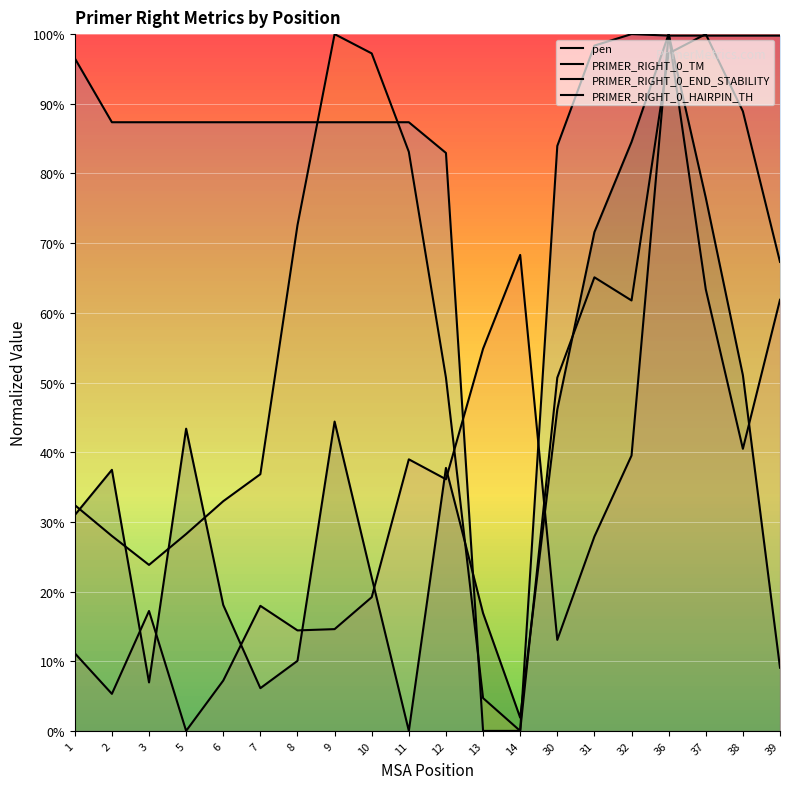

Rank the series by their maximum value, from highest to lowest.

pen, PRIMER_RIGHT_0_TM, PRIMER_RIGHT_0_END_STABILITY, PRIMER_RIGHT_0_HAIRPIN_TH